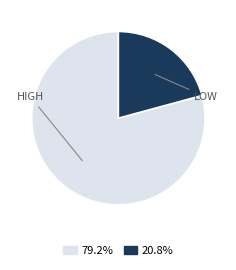

Is there any slice that represents more than half of the pie?

Yes